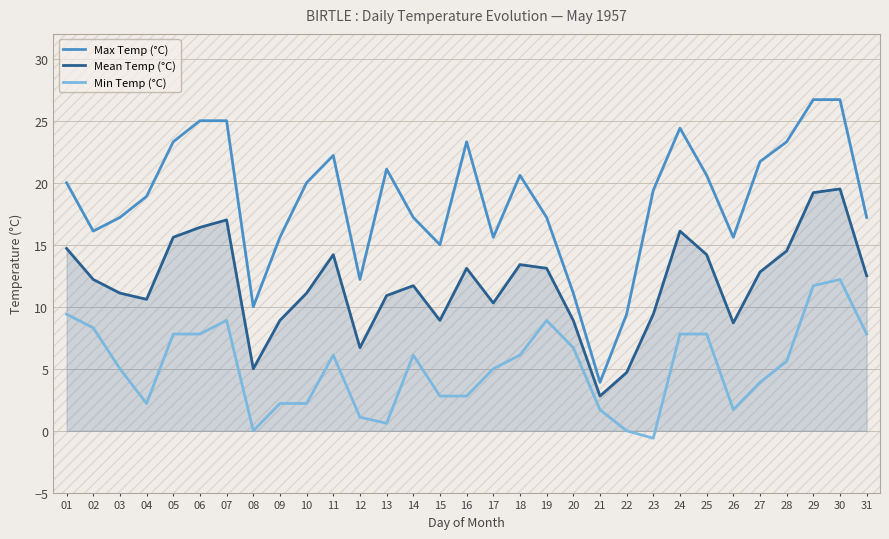

Reading right to left, extract all data points from this chart.

Max Temp (°C): 17.2	26.7	26.7	23.3	21.7	15.6	20.6	24.4	19.4	9.4	3.9	11.1	17.2	20.6	15.6	23.3	15.0	17.2	21.1	12.2	22.2	20.0	15.6	10.0	25.0	25.0	23.3	18.9	17.2	16.1	20.0
Mean Temp (°C): 12.5	19.5	19.2	14.5	12.8	8.7	14.2	16.1	9.4	4.7	2.8	8.9	13.1	13.4	10.3	13.1	8.9	11.7	10.9	6.7	14.2	11.1	8.9	5.0	17.0	16.4	15.6	10.6	11.1	12.2	14.7
Min Temp (°C): 7.8	12.2	11.7	5.6	3.9	1.7	7.8	7.8	-0.6	0.0	1.7	6.7	8.9	6.1	5.0	2.8	2.8	6.1	0.6	1.1	6.1	2.2	2.2	0.0	8.9	7.8	7.8	2.2	5.0	8.3	9.4